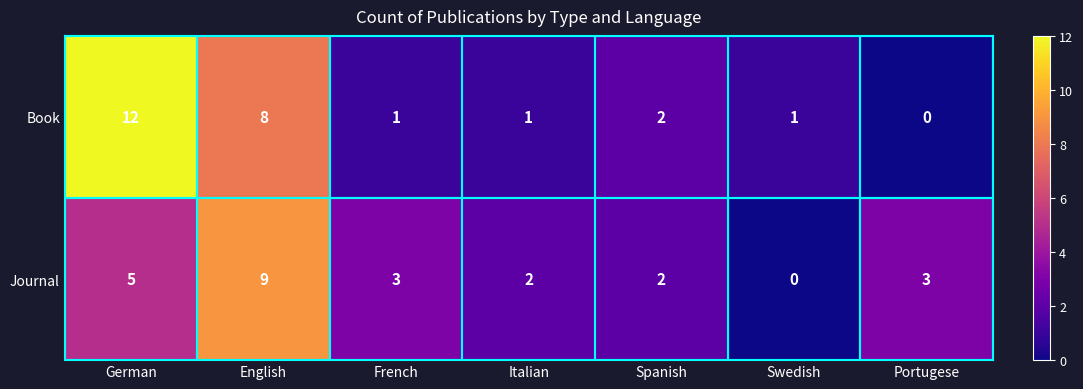

Where does the Journal series first go above 3?

German